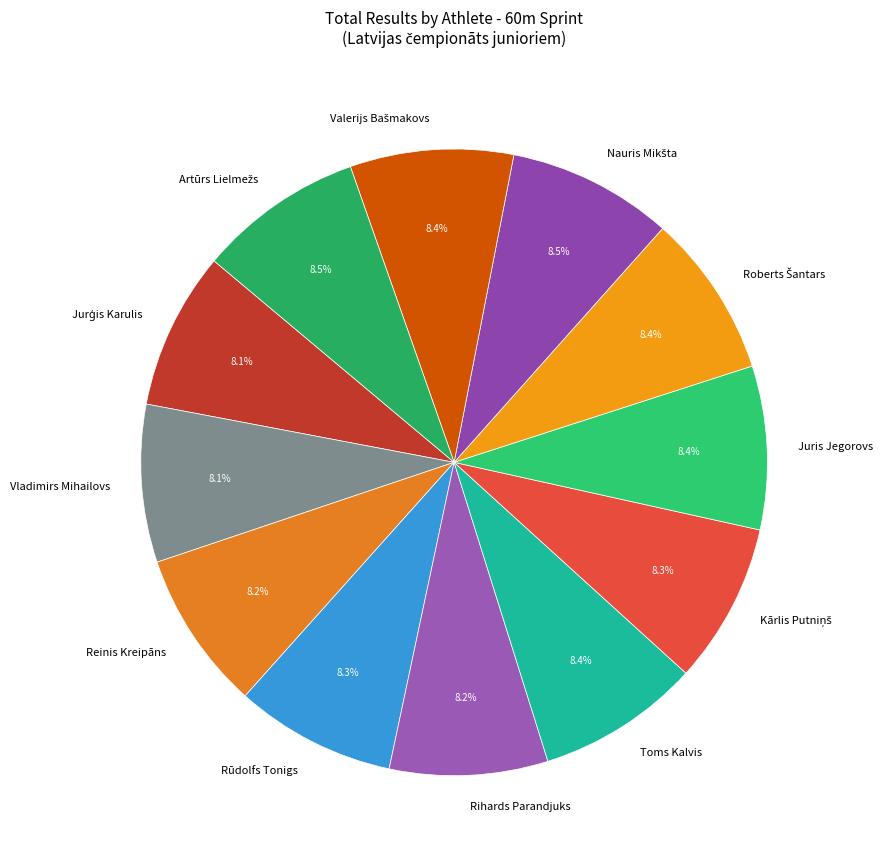

What is the ratio of the value at Reinis Kreipāns to the value at Vladimirs Mihailovs?

1.0